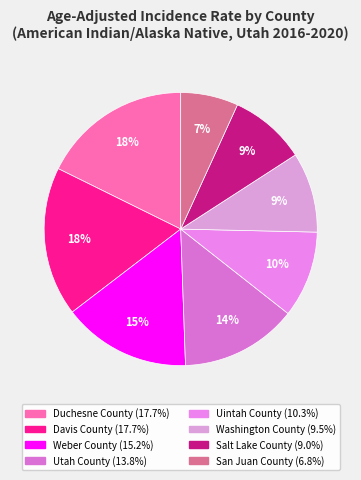

Between Utah County and Uintah County, which is larger?

Utah County